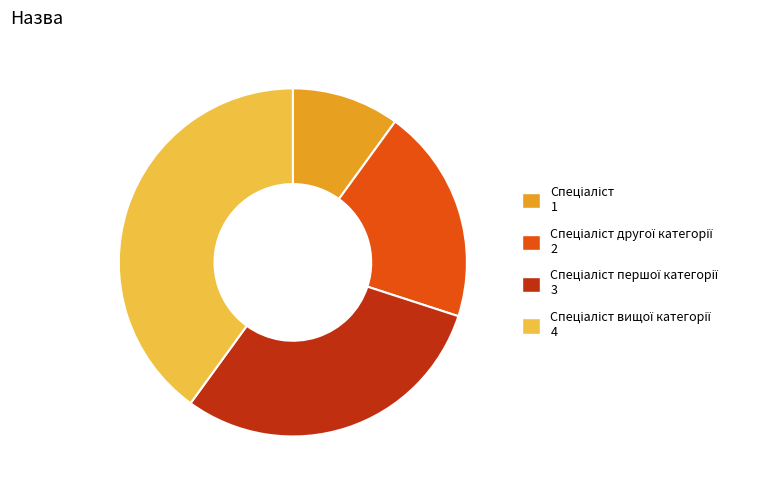

Count the number of slices in the pie.

4